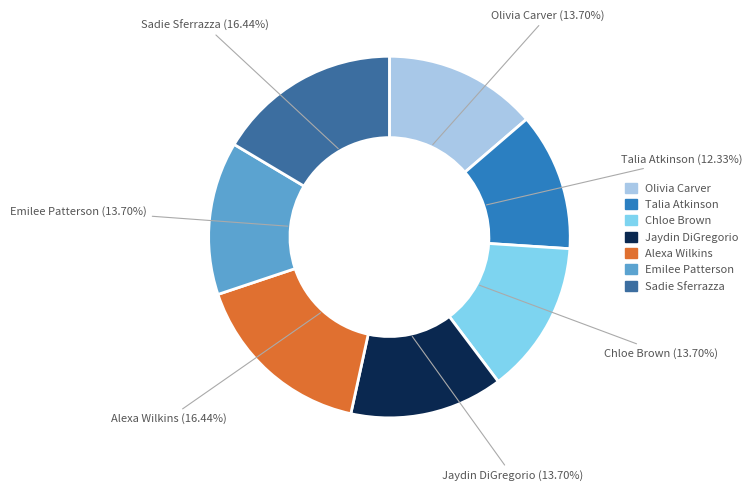

What is the smallest slice in the pie chart?

Talia Atkinson